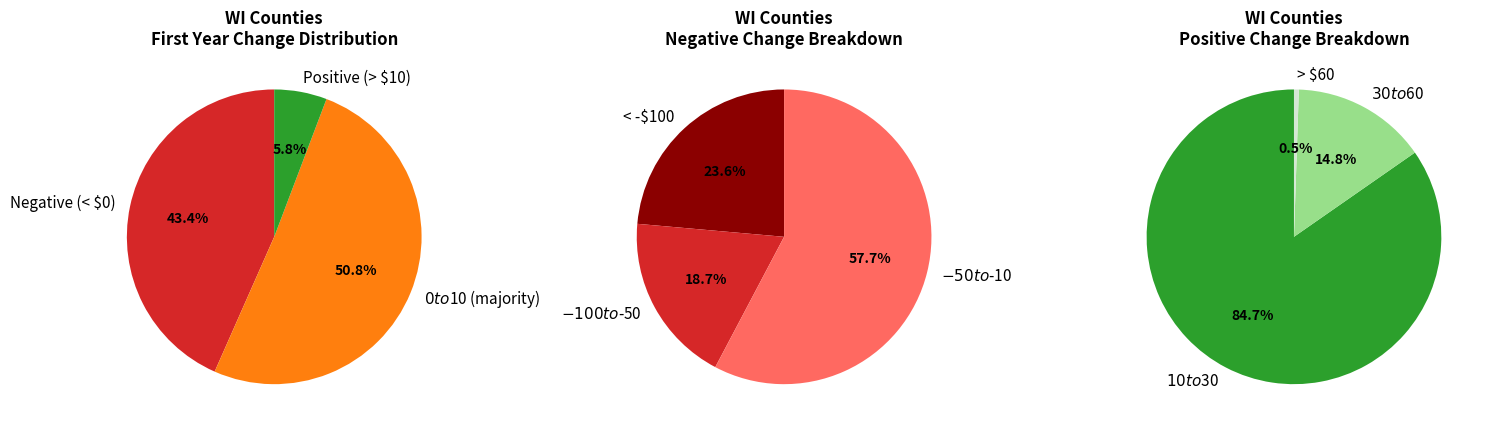

Is it true that $-70 to $-60 is 15% of the pie?

False